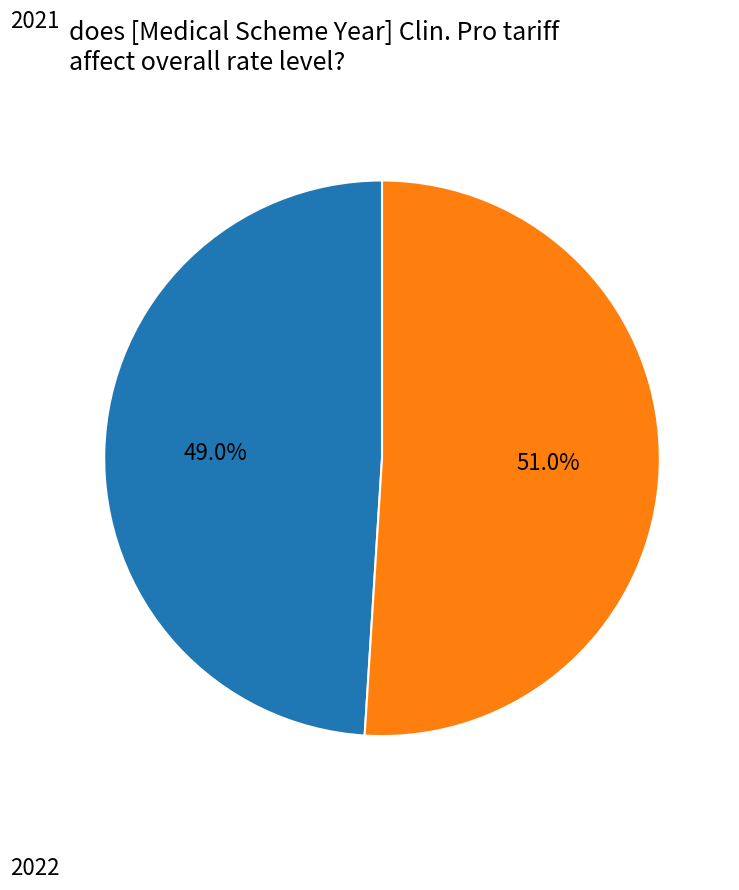

Is there a majority slice in this chart?

Yes